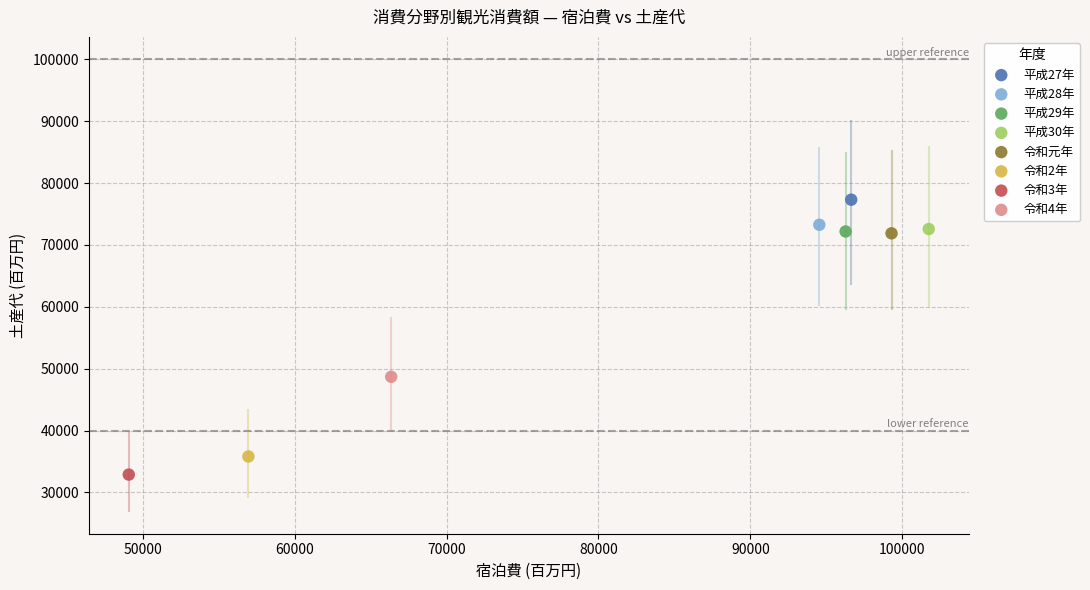

What are all the series names shown in the legend?

平成27年, 平成28年, 平成29年, 平成30年, 令和元年, 令和2年, 令和3年, 令和4年